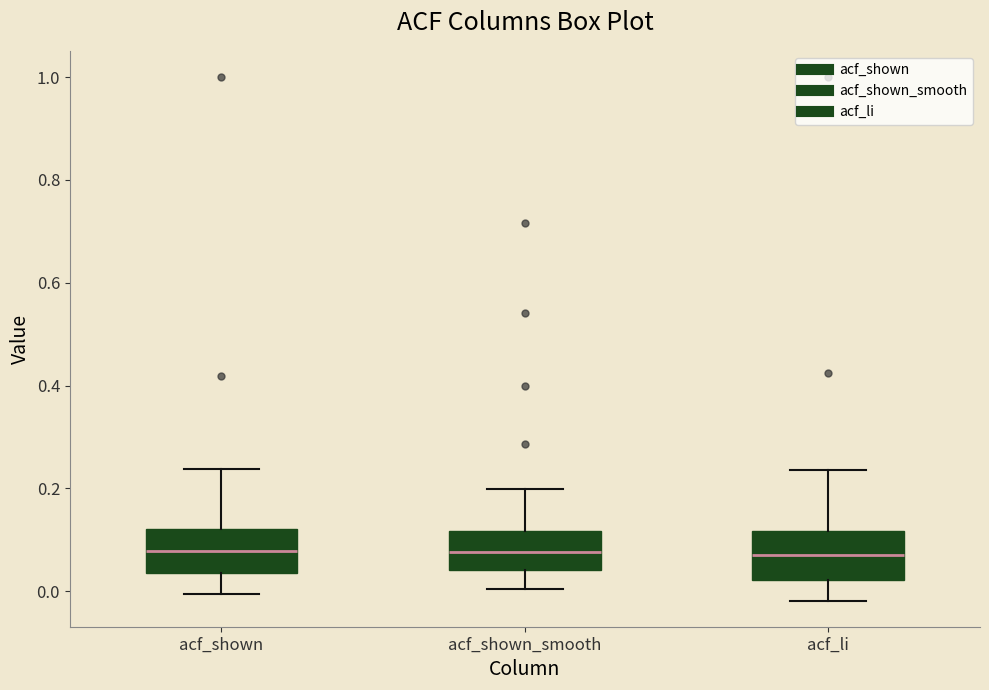

Where is the lower edge of the box for acf_shown_smooth on the y-axis? The values are not printed on the chart, so give them approximately, as read against the axis.

0.04